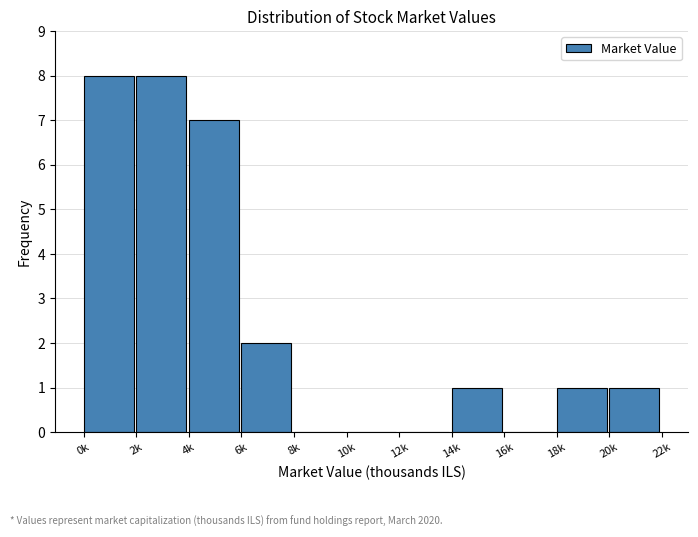

Reading left to right, list all the values displayed in this chart.

0k=8	2k=8	4k=7	6k=2	8k=0	10k=0	12k=0	14k=1	16k=0	18k=1	20k=1